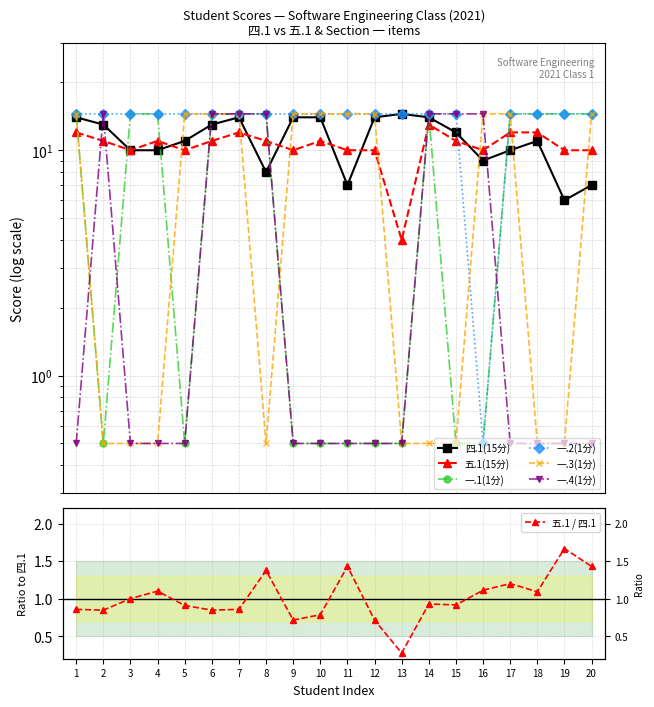

What is the value of the 五.1(15分) point at the 20th from the left?

10.0